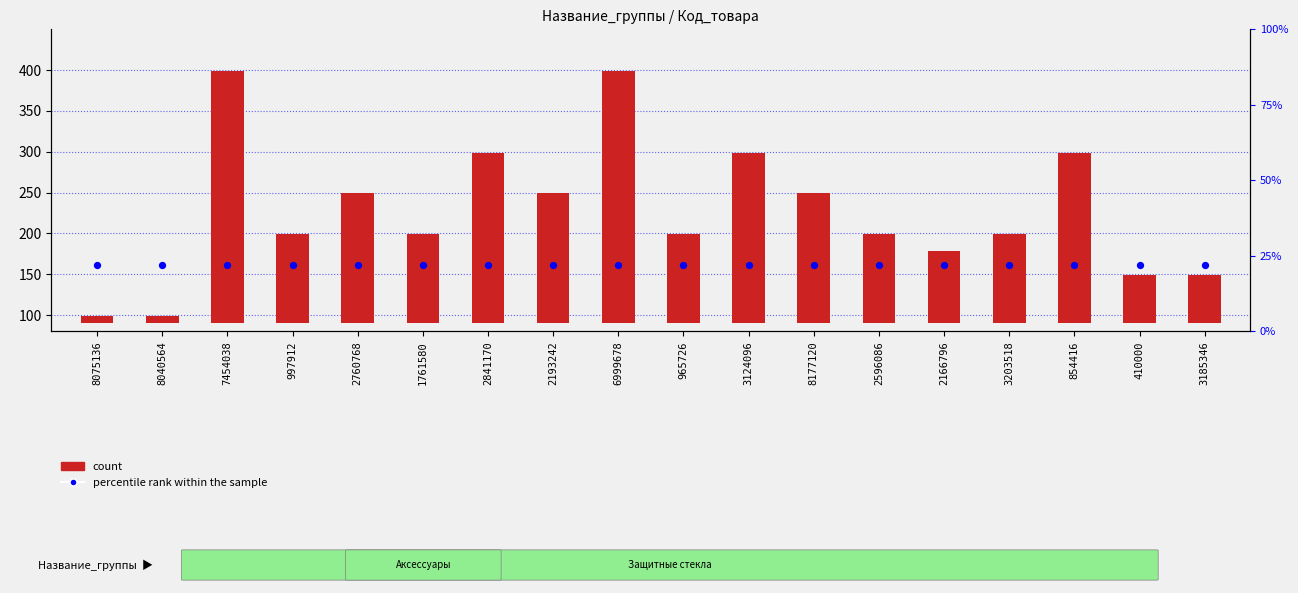

Which series has the largest total across all categories?

count